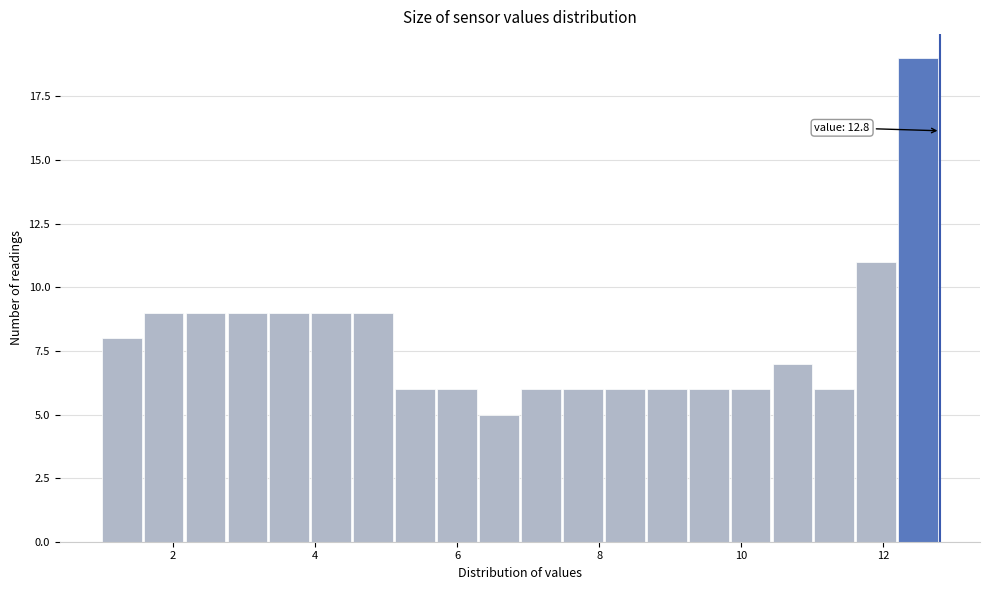

Read against the x-axis, roughly where is the centre of the tallest bar?

12.4